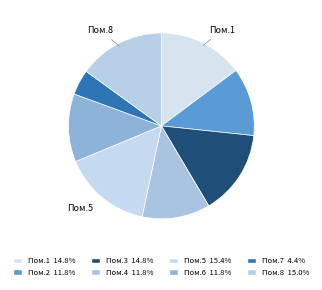

Is there any slice that represents more than half of the pie?

No